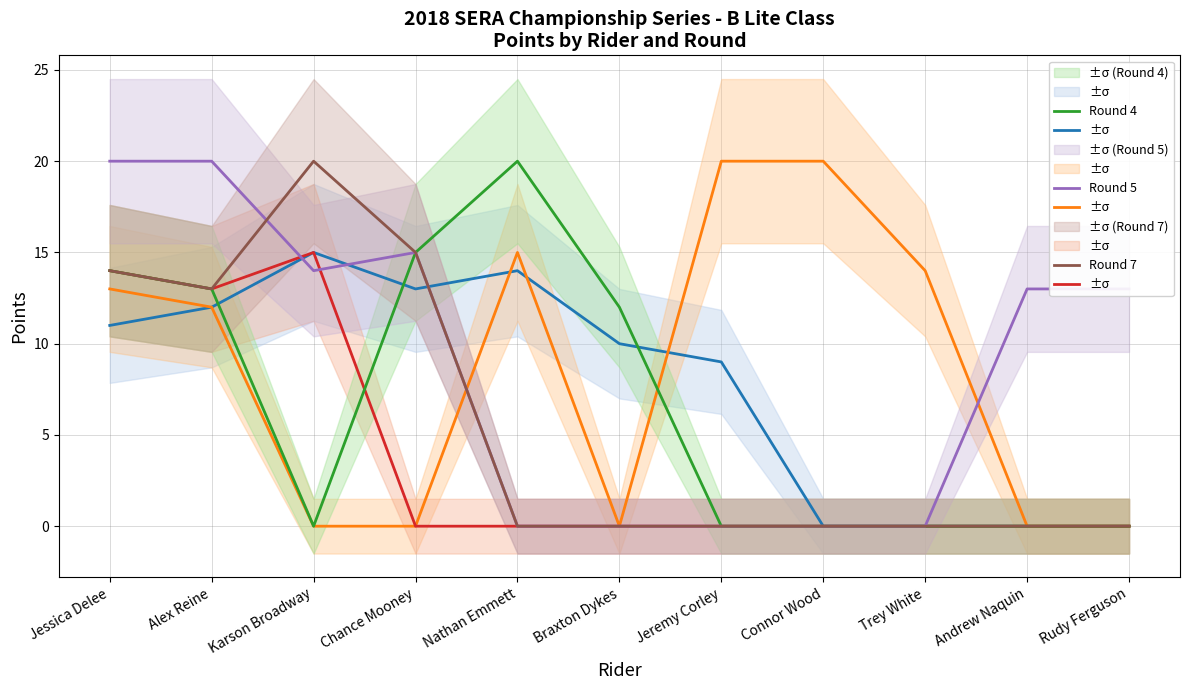

Between Chance Mooney and Andrew Naquin, which is larger?

Chance Mooney